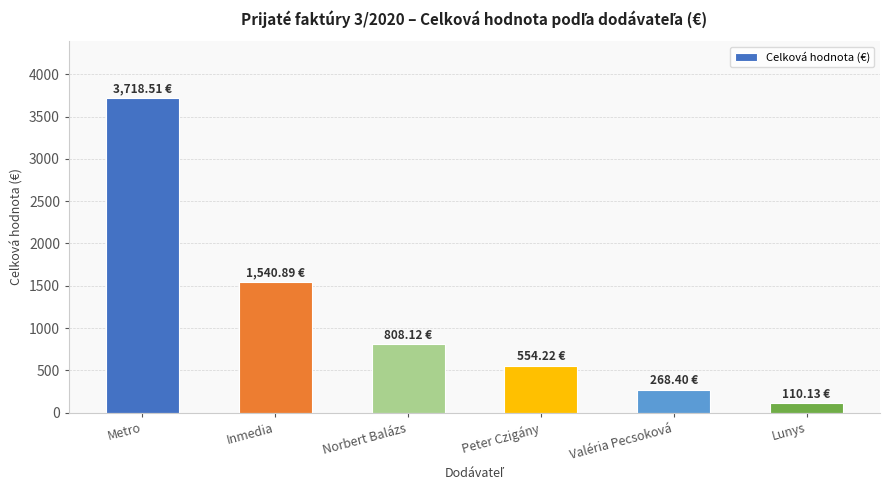

Reading left to right, transcribe all the data shown in this chart.

3718.5	1540.9	808.1	554.2	268.4	110.1